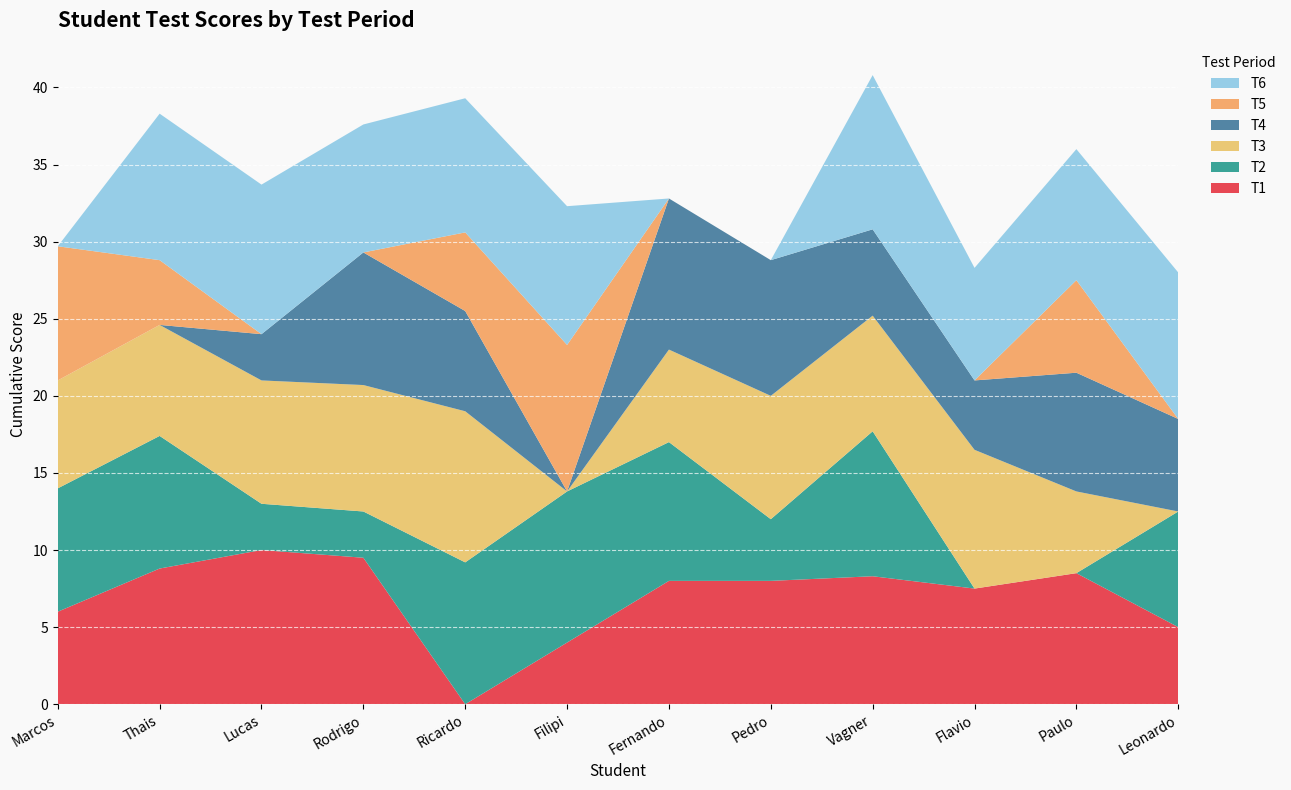

Reading left to right, what are all the values shown in this chart?

T1: 6.0	8.8	10.0	9.5	0.0	4.0	8.0	8.0	8.3	7.5	8.5	5.0
T2: 8.0	8.6	3.0	3.0	9.2	9.8	9.0	4.0	9.4	0.0	0.0	7.5
T3: 7.0	7.2	8.0	8.2	9.8	0.0	6.0	8.0	7.5	9.0	5.3	0.0
T4: 0.0	0.0	3.0	8.6	6.5	0.0	9.8	8.8	5.6	4.5	7.7	6.0
T5: 8.7	4.2	0.0	0.0	5.1	9.5	0.0	0.0	0.0	0.0	6.0	0.0
T6: 0.0	9.5	9.7	8.3	8.7	9.0	0.0	0.0	10.0	7.3	8.5	9.5